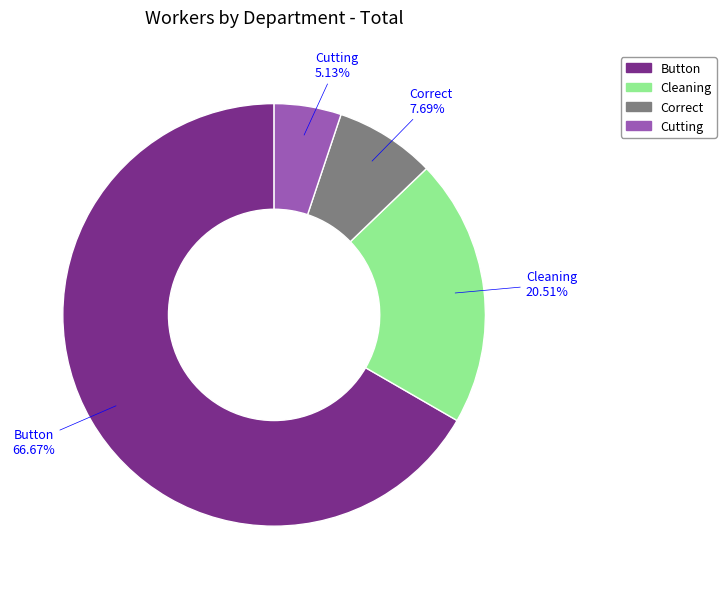

Which slice is the smallest?

Cutting